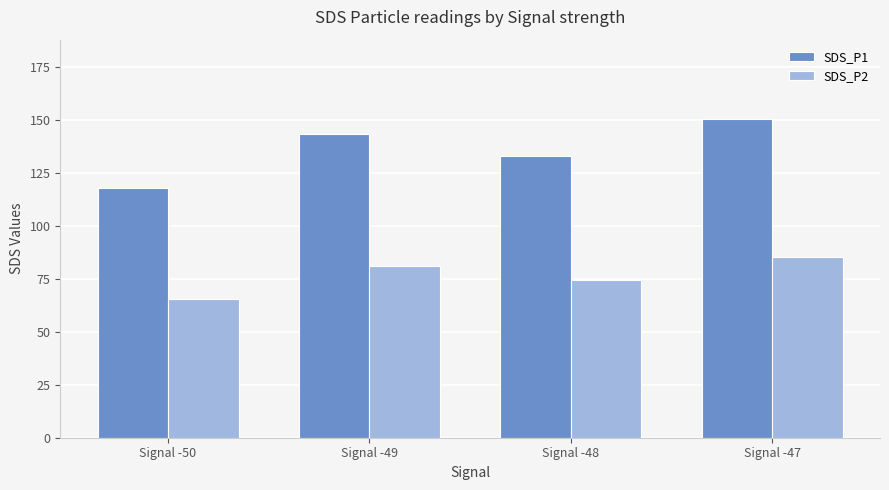

How many data points in SDS_P1 are less than 143?

2